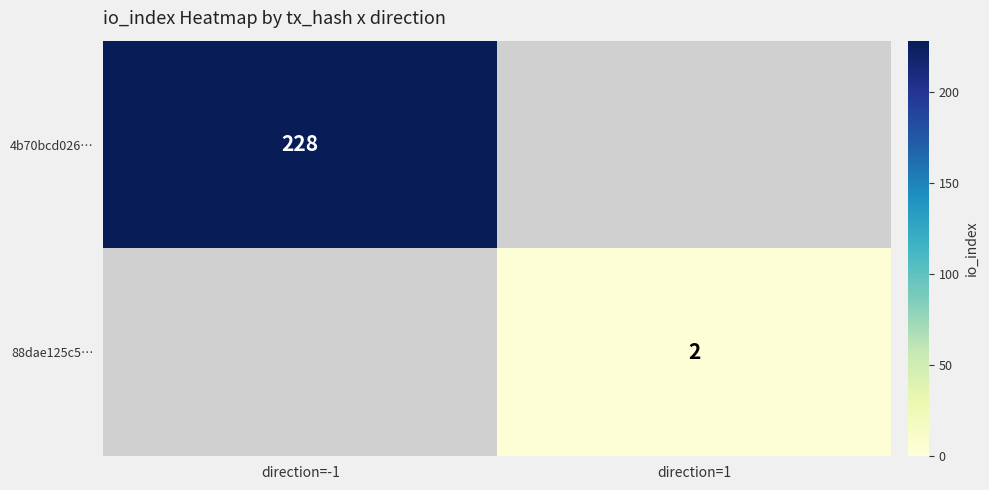

Is the value of 4b70bcd026… at direction=-1 greater than the value of 88dae125c5… at direction=1?

Yes